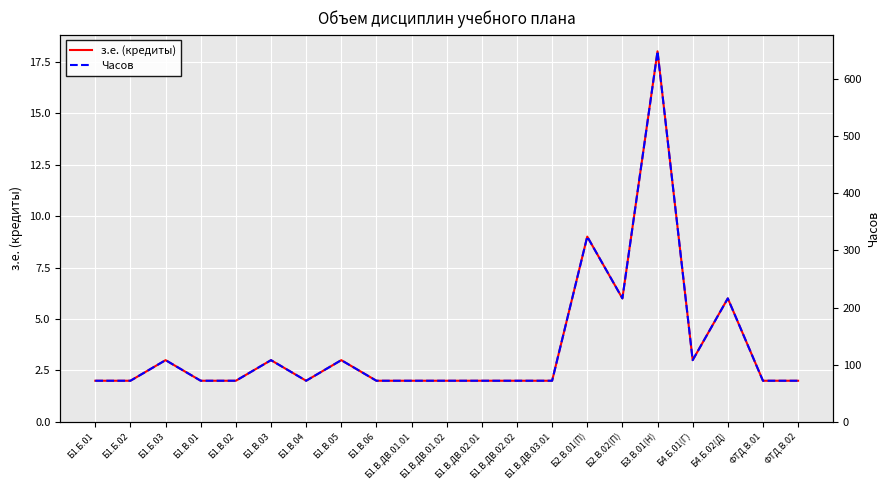

True or false: з.е. (кредиты) has a value of 3 at Б1.В.01.

False